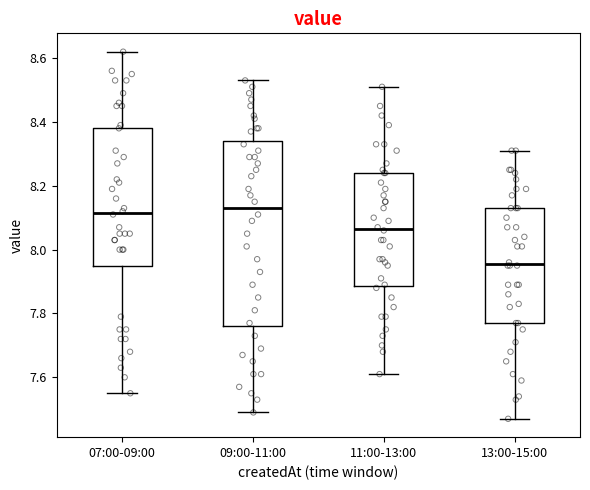

Comparing the boxes themselves (not the whiskers), which one is the tallest?

09:00-11:00